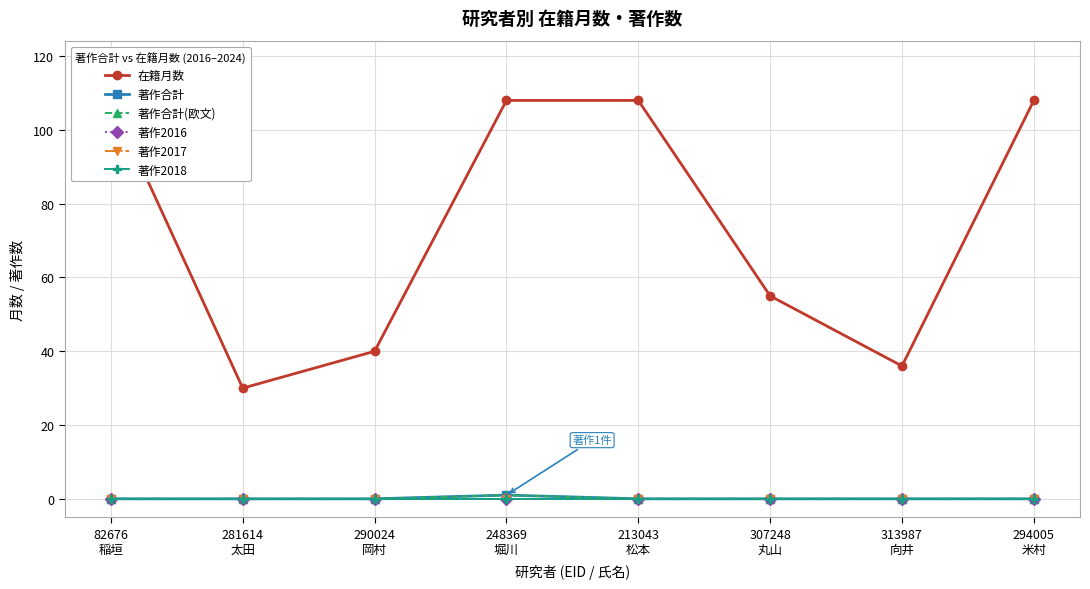

What are all the series names shown in the legend?

在籍月数, 著作合計, 著作合計(欧文), 著作2016, 著作2017, 著作2018